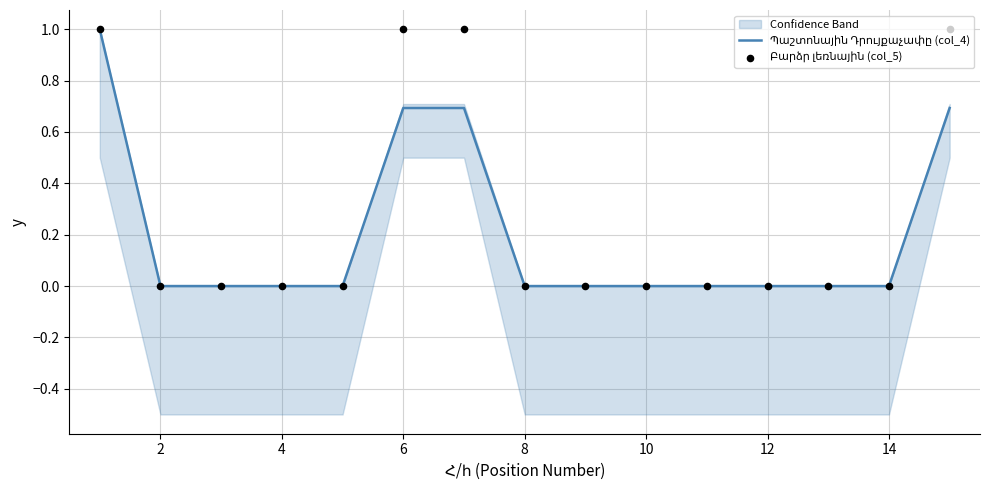

Which series contains the lowest Y value?

Պաշտոնային Դրույքաչափը (col_4)